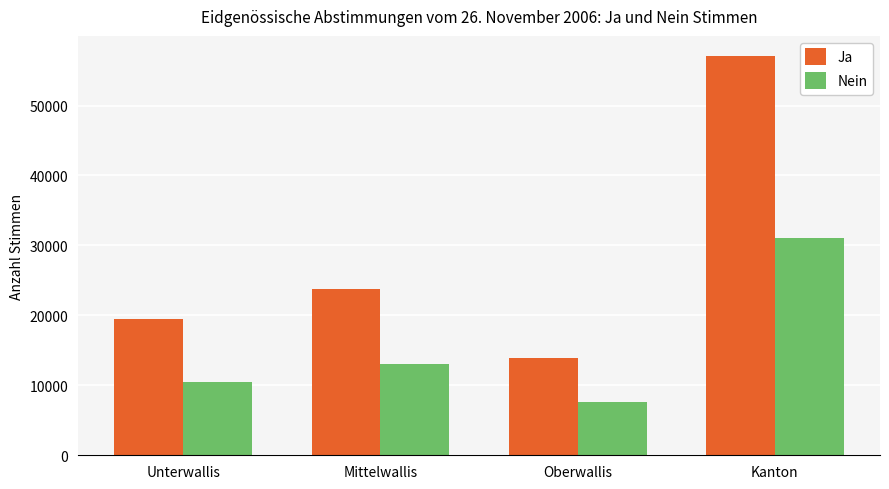

At which category is the sum across all series the highest?

Kanton